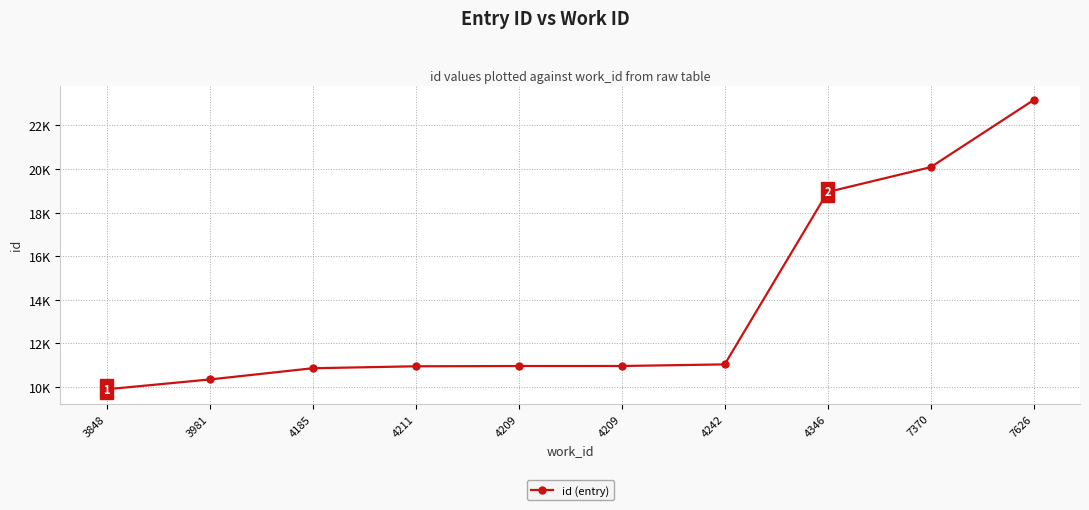

What is the difference between the second highest and minimum values?

10190